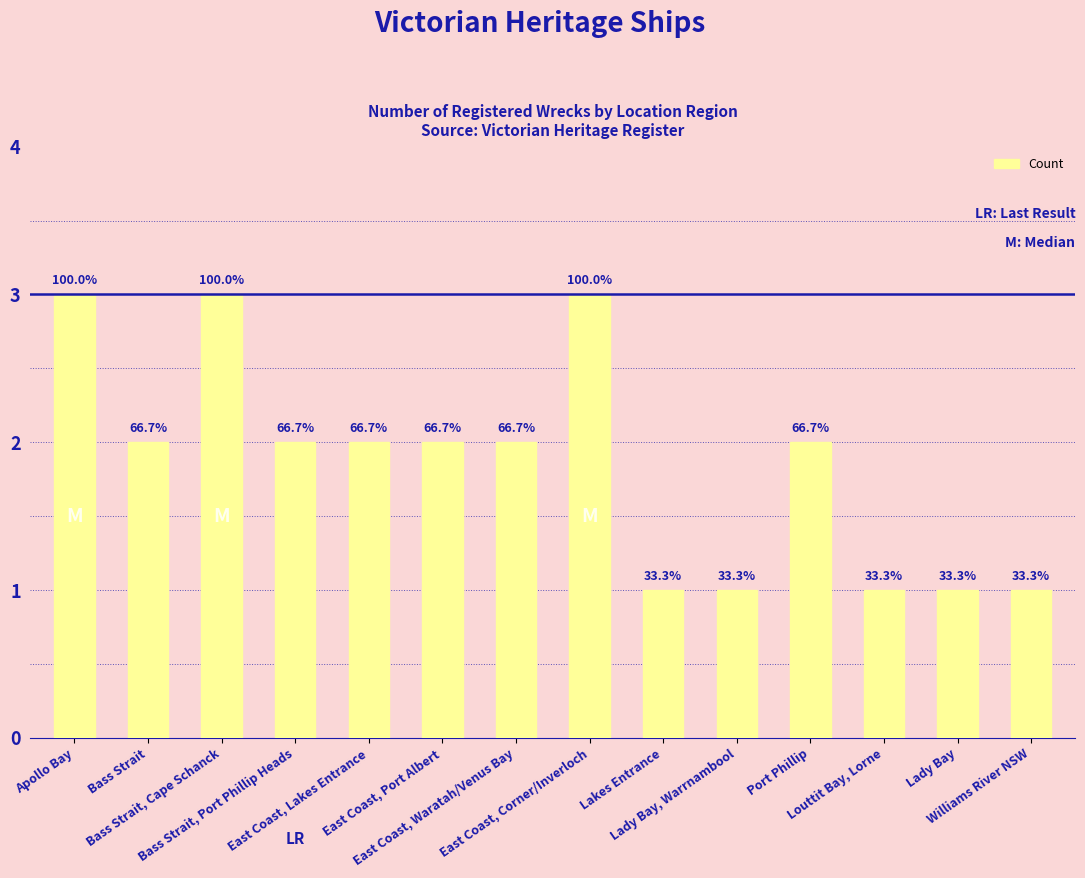

Does the chart contain any negative values?

No